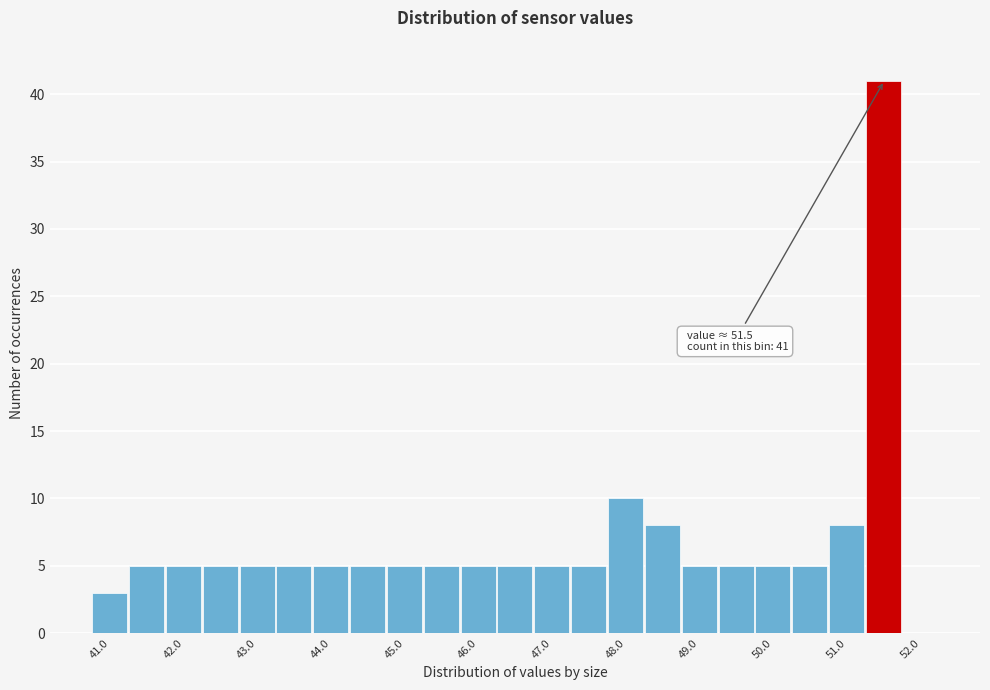

Over which range of the x-axis is the bar tallest?

51.25 to 51.75